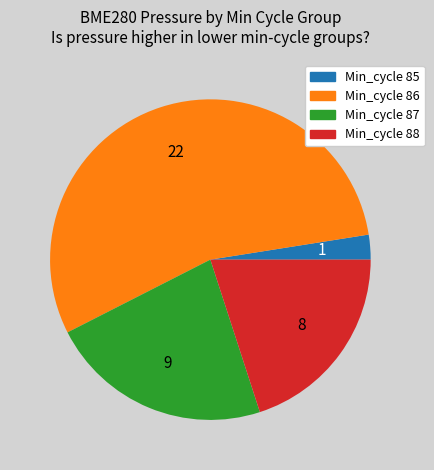

The Min_cycle 88 slice represents 20% of the pie. True or false?

True